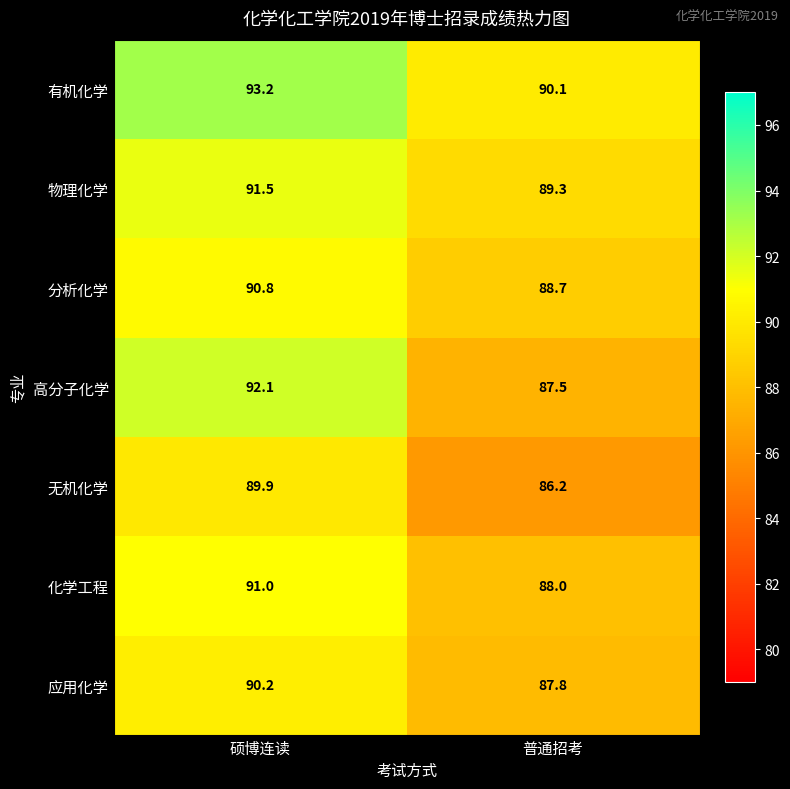

The value of 化学工程 at 普通招考 is 88.0. True or false?

True